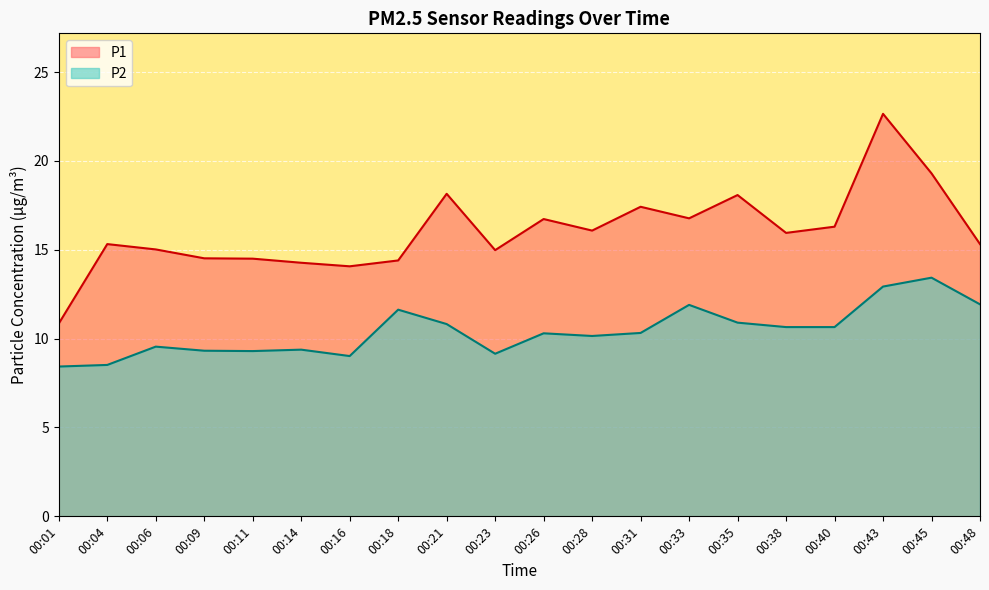

What is the value of the P1 point at the 20th from the left?

15.3